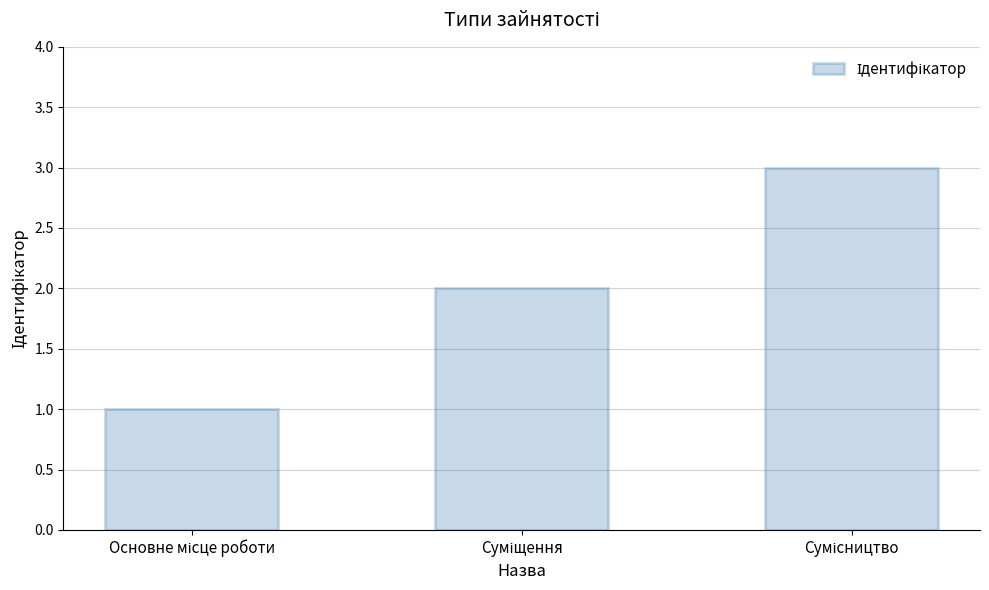

What is the greatest value displayed?

3